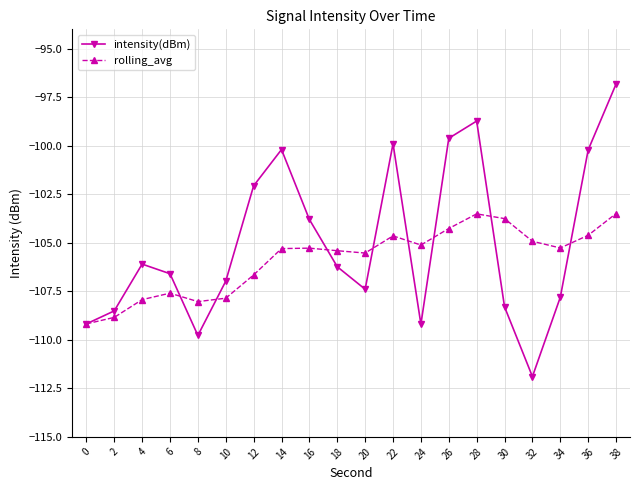

Does the chart have visible grid lines?

Yes